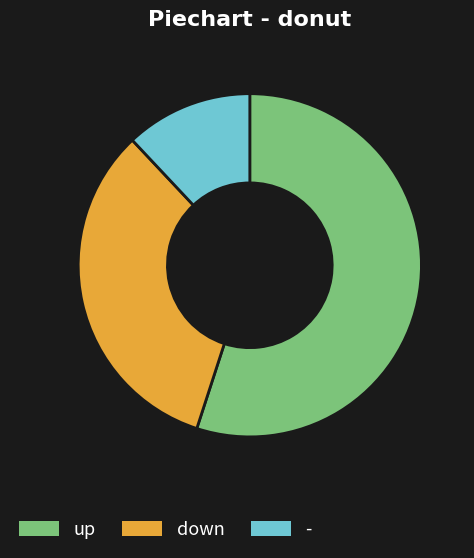

Is there a majority slice in this chart?

Yes